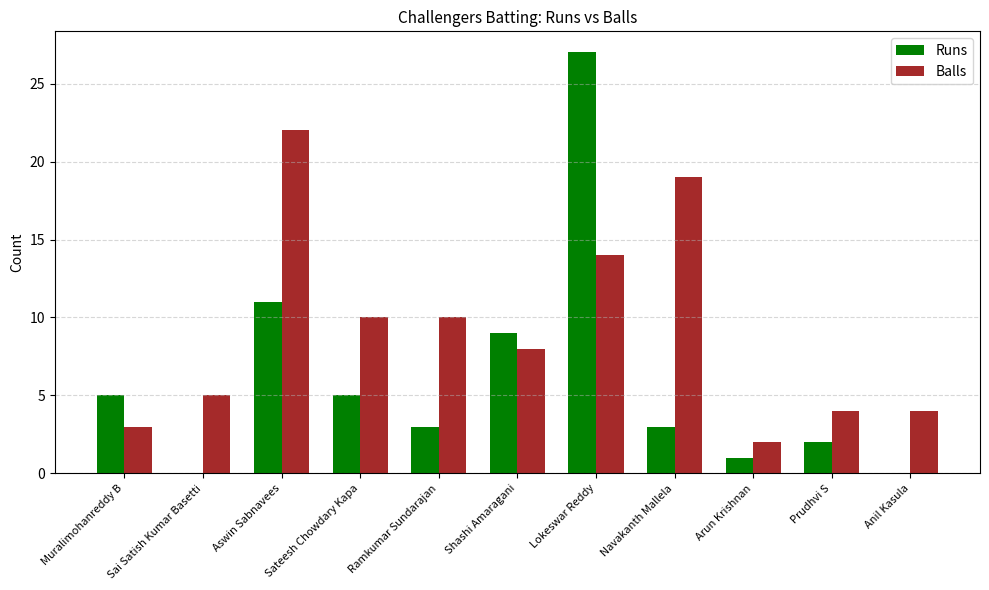

Which category has the highest value in the Runs series?

Lokeswar Reddy